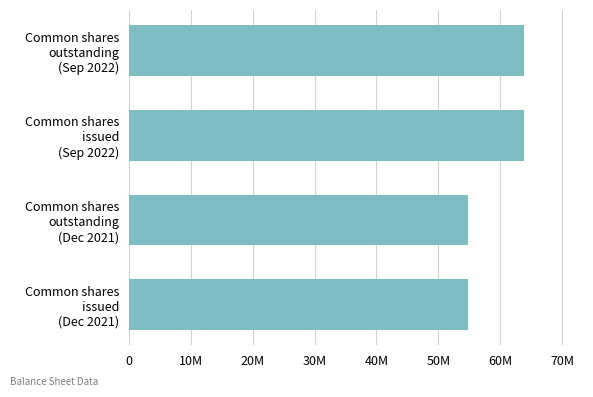

What is the smallest value displayed?

54761000